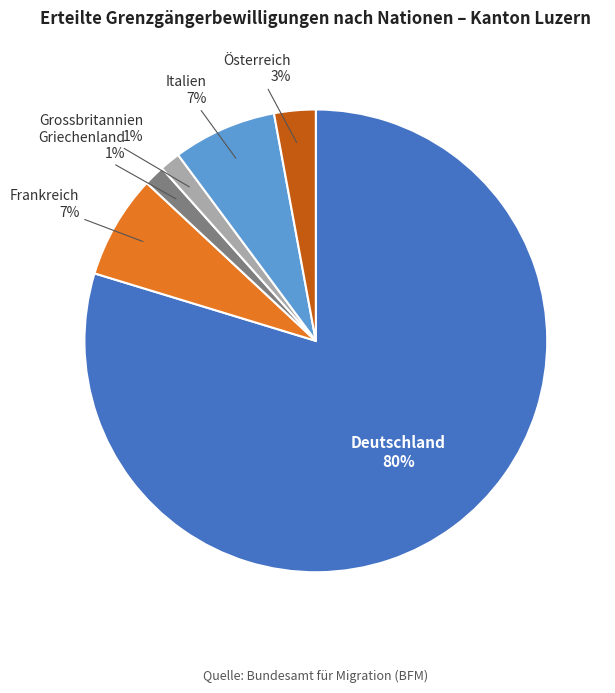

Do Frankreich and Italien together represent more than half of the pie?

No